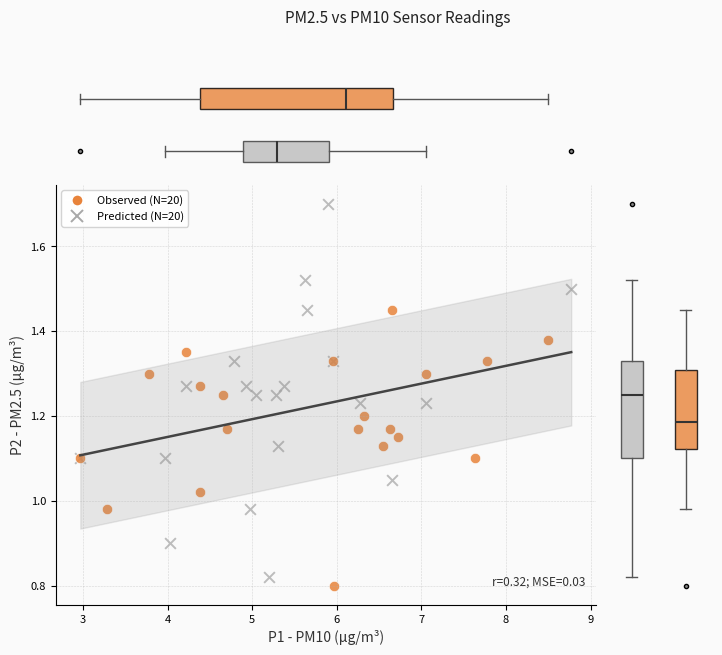

Which series reaches the maximum Y coordinate?

Predicted (N=20)